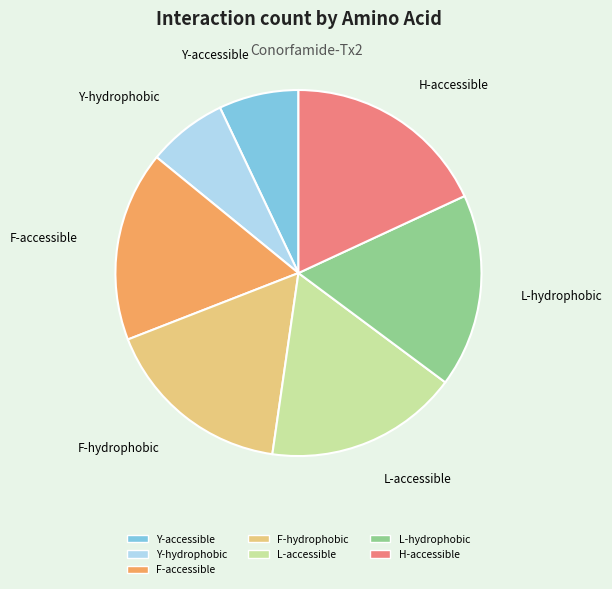

Does any single category account for the majority?

No